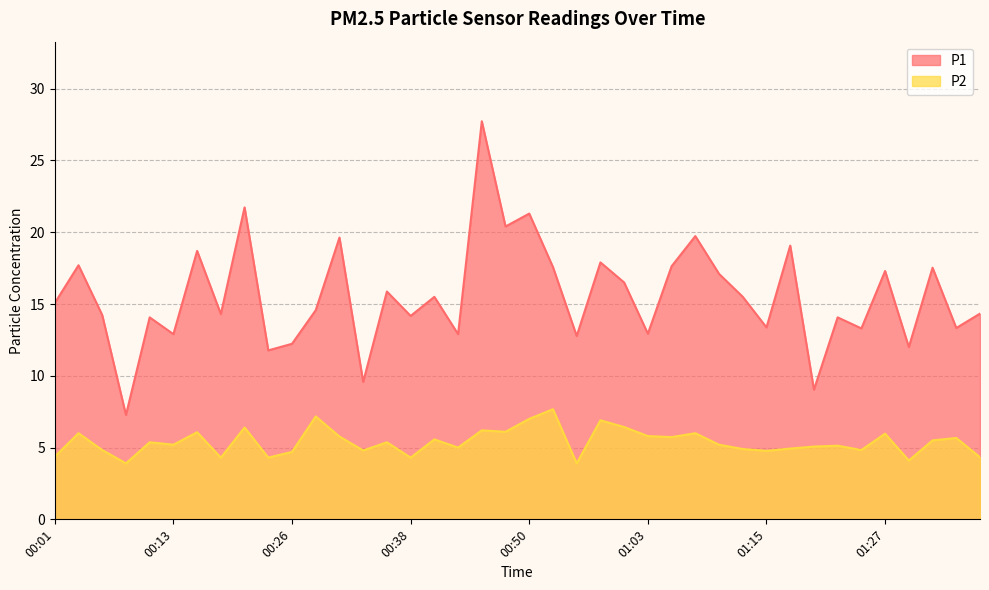

The P2 series shows 3.1 at 00:16. True or false?

False